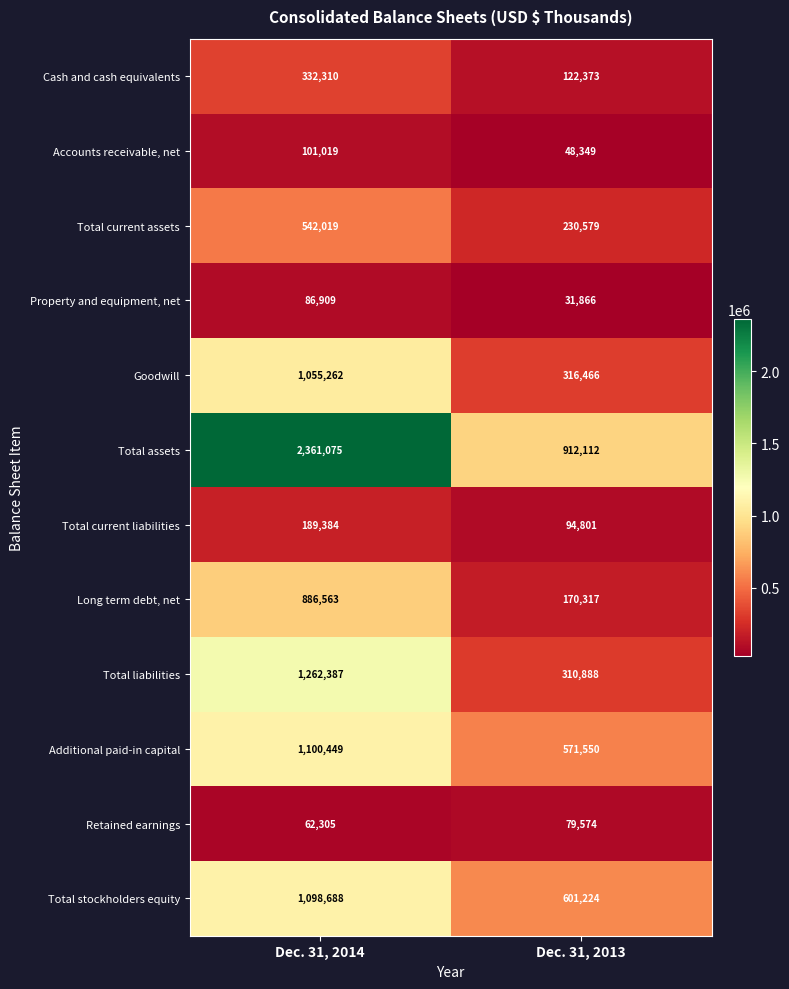

What is the total value across all series at Dec. 31, 2013?

3490099